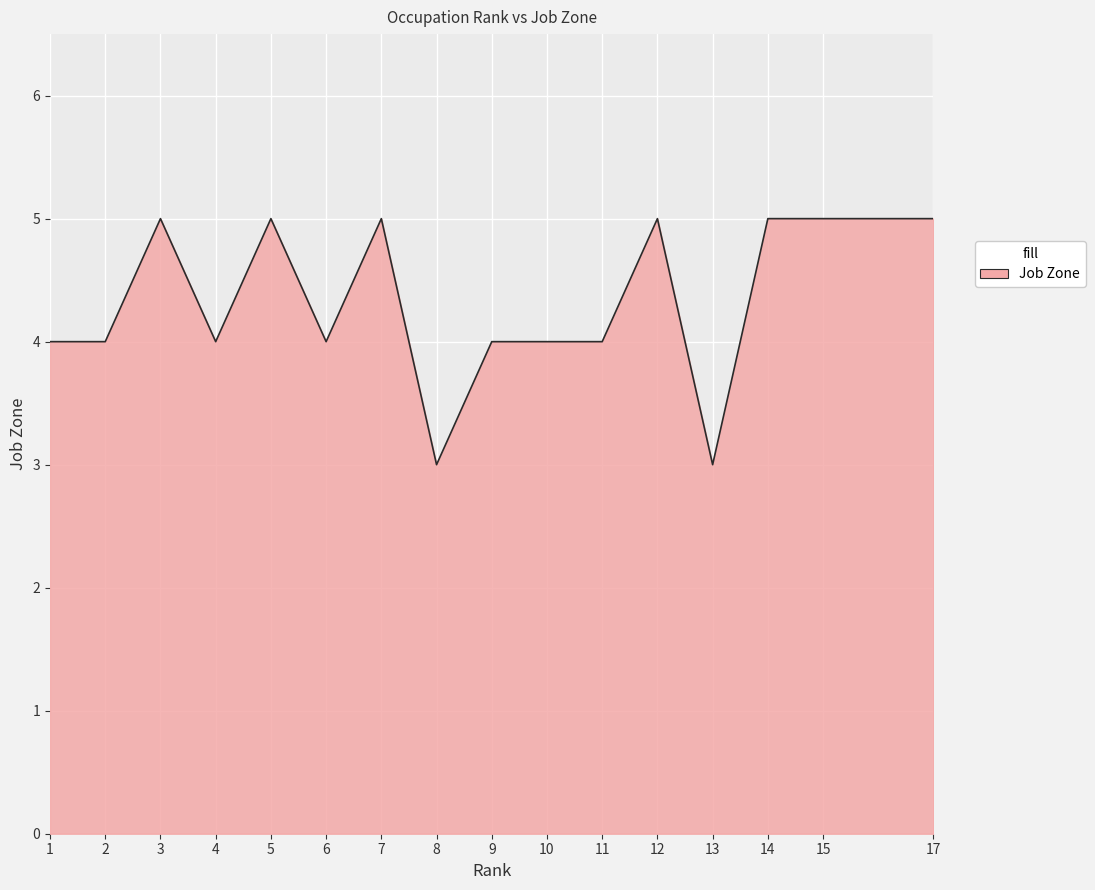

Which has a higher value, 1 or 14?

14